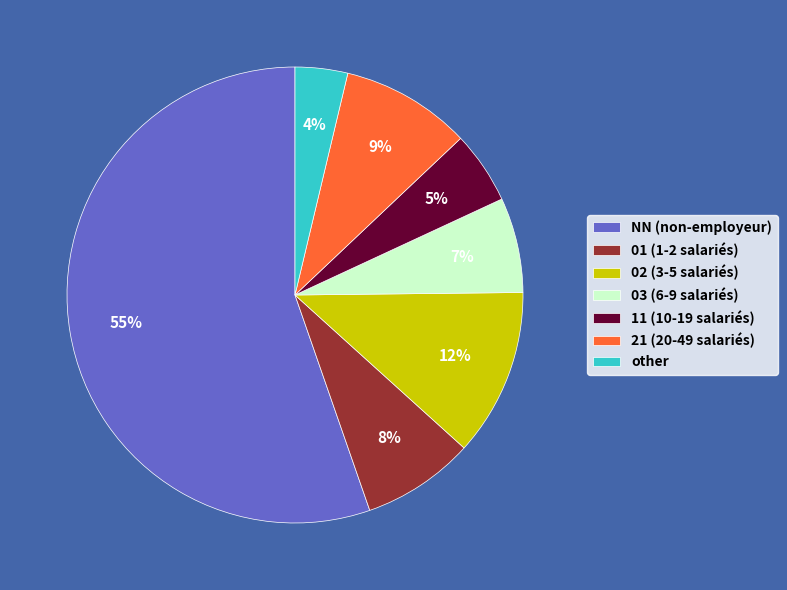

Combined, do other and 02 account for over 50%?

No